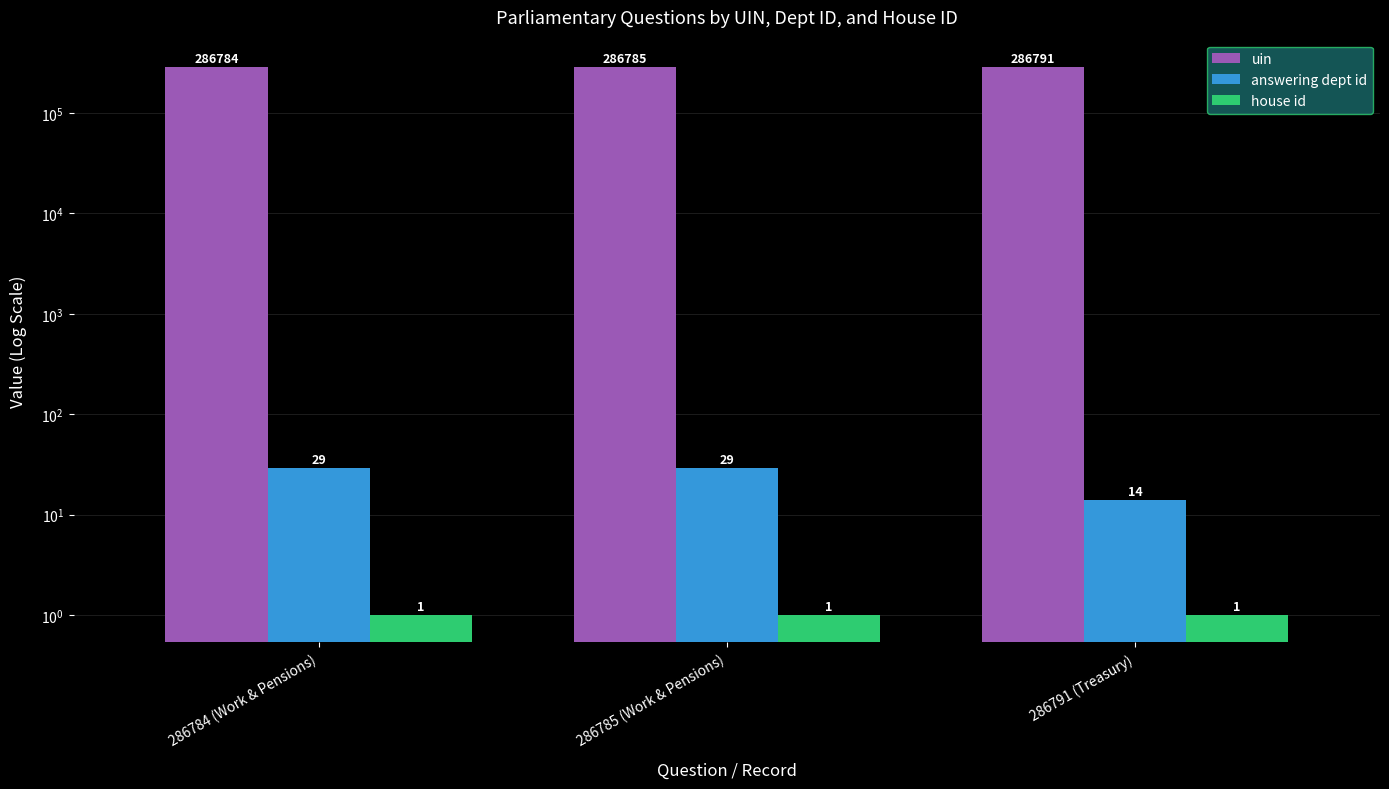

What position from the right is 286784 (Work & Pensions)?

3